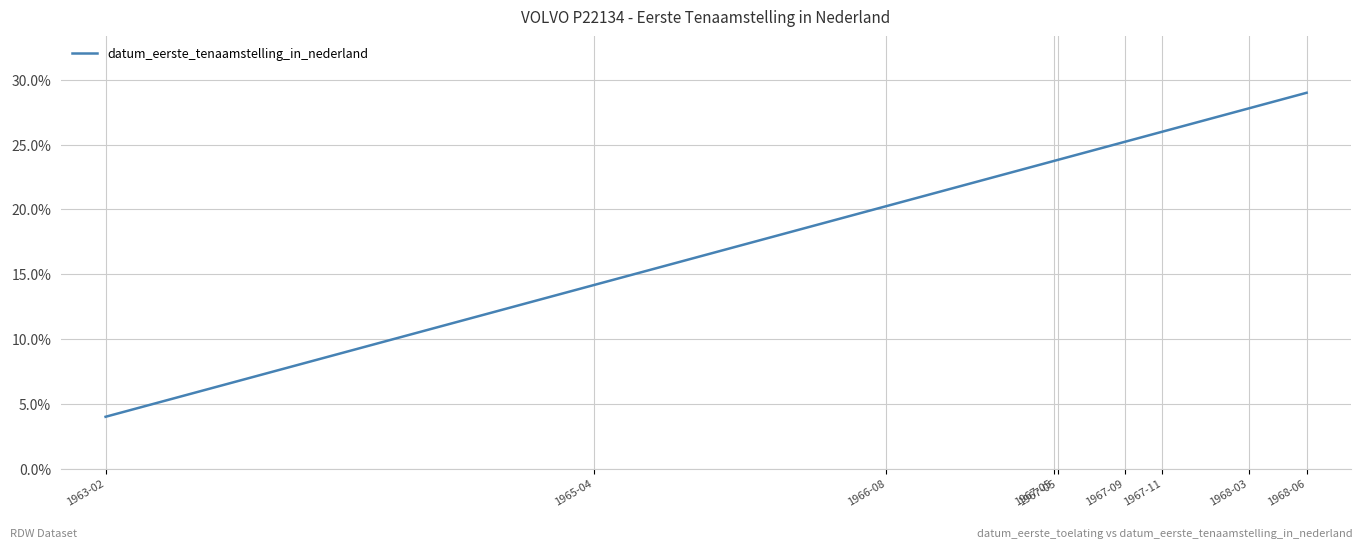

Reading right to left, extract all data points from this chart.

29.0	27.8	26.0	25.2	23.8	23.7	20.2	14.2	4.0